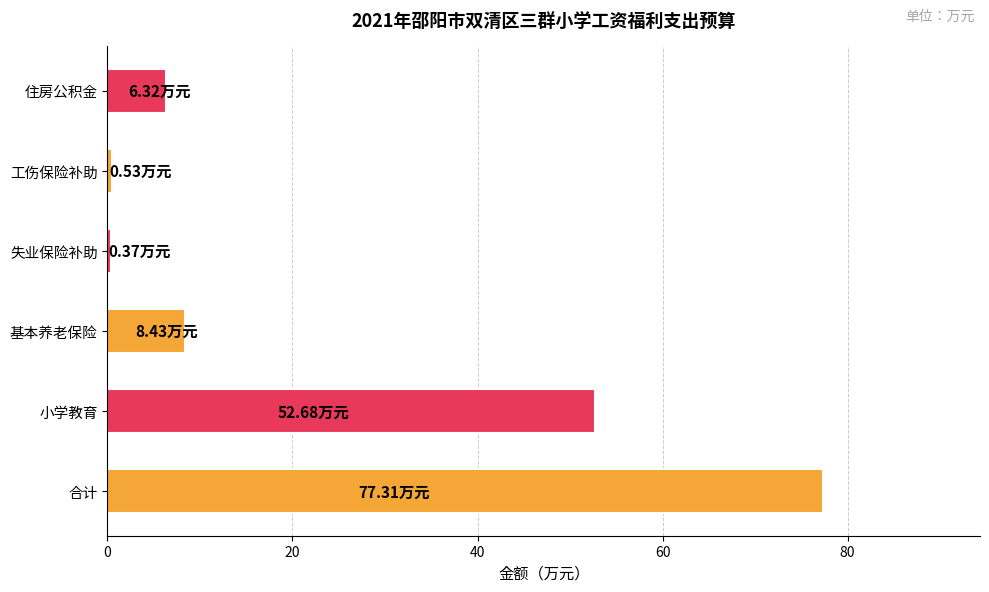

What is the difference between the maximum and minimum values?

76.9